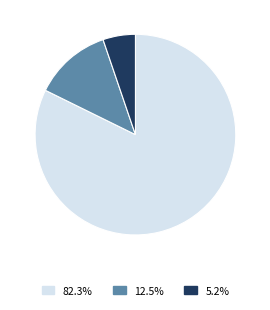

Is the sum of 12.5% and 82.3% greater than half?

Yes